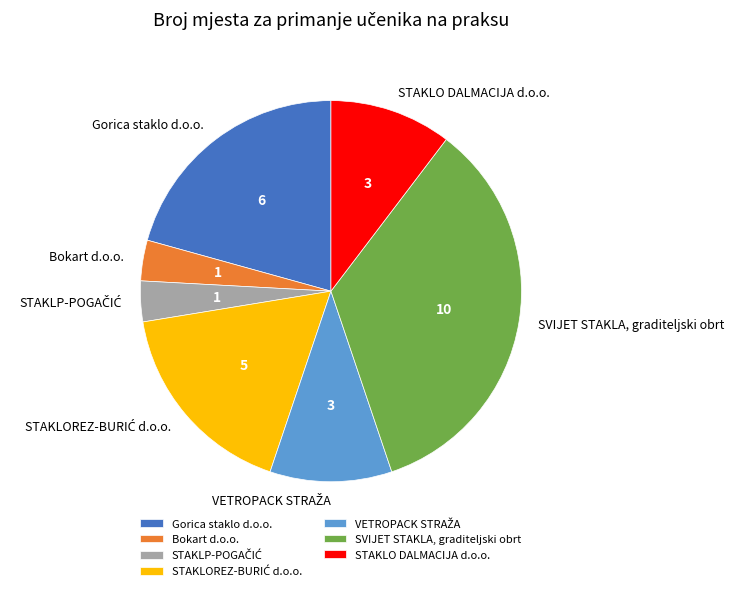

How many segments does this pie chart have?

7